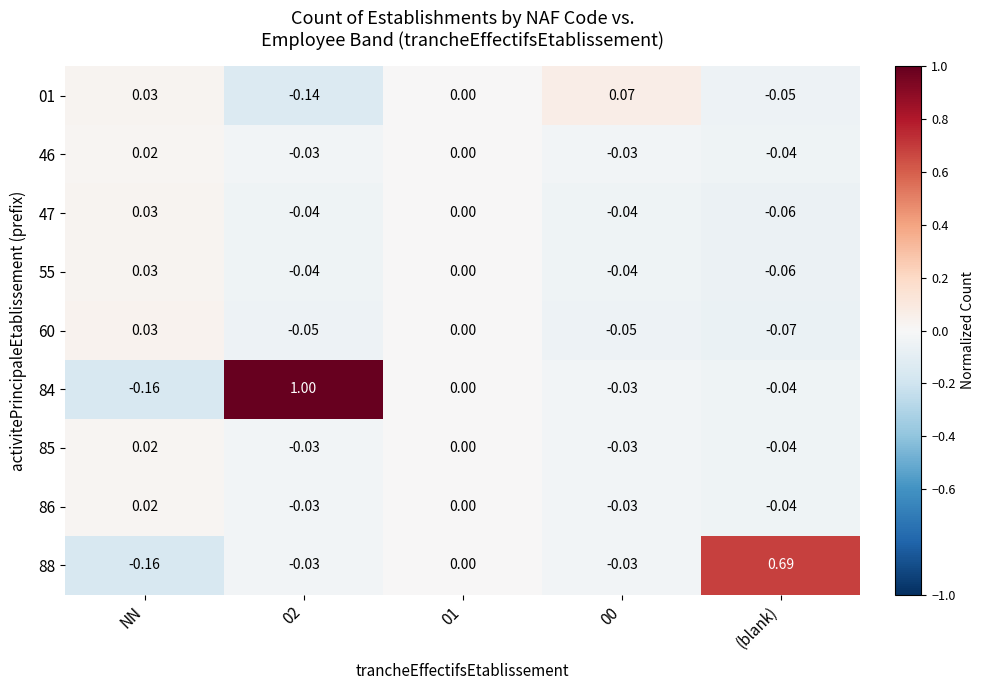

At which label does 88 reach its minimum?

NN